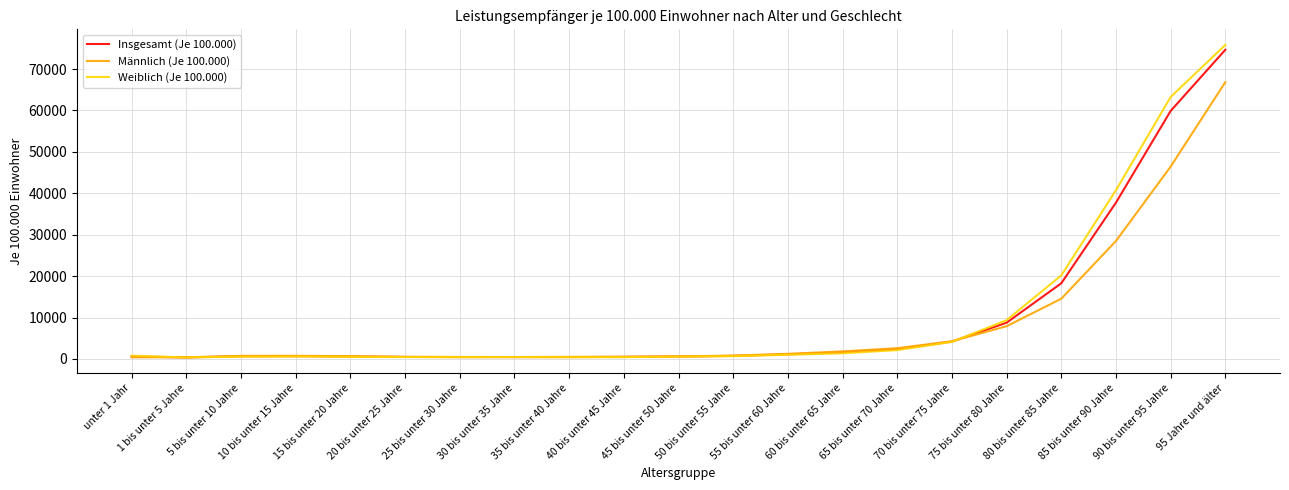

Which series has the largest range (max minus min)?

Weiblich (Je 100.000)